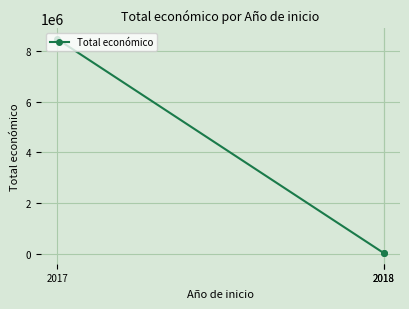

What is the value of the 1st point from the left?

8484999